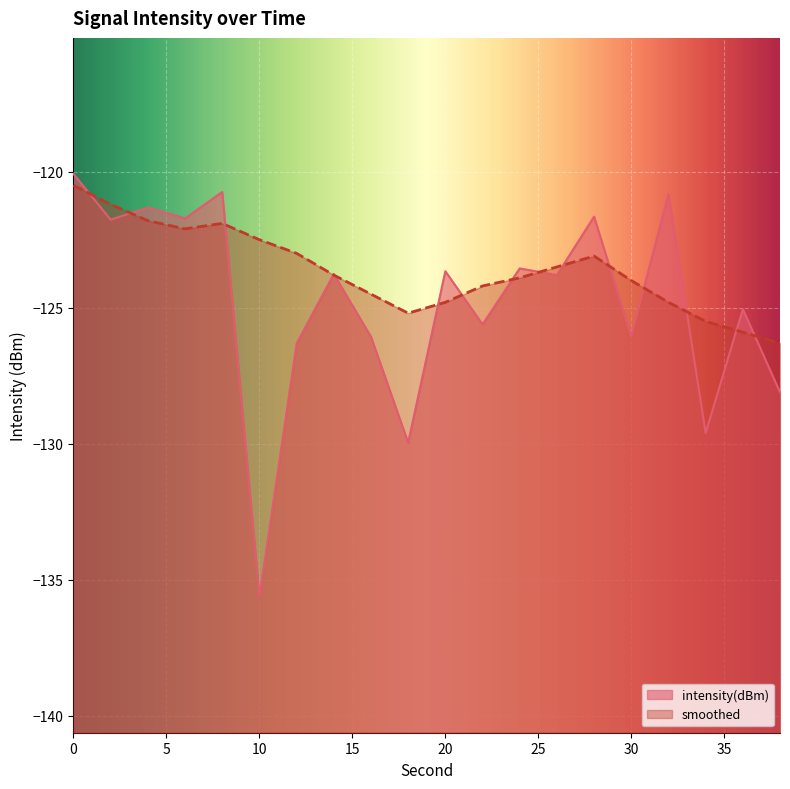

Which series changed the most between 0 and 14?

intensity(dBm)